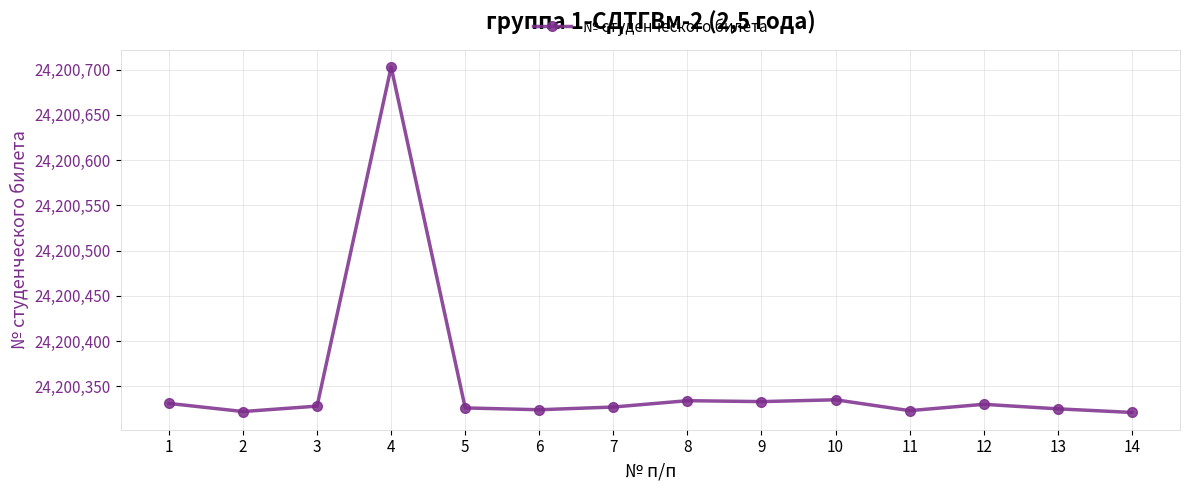

How many data points does each series have?

14